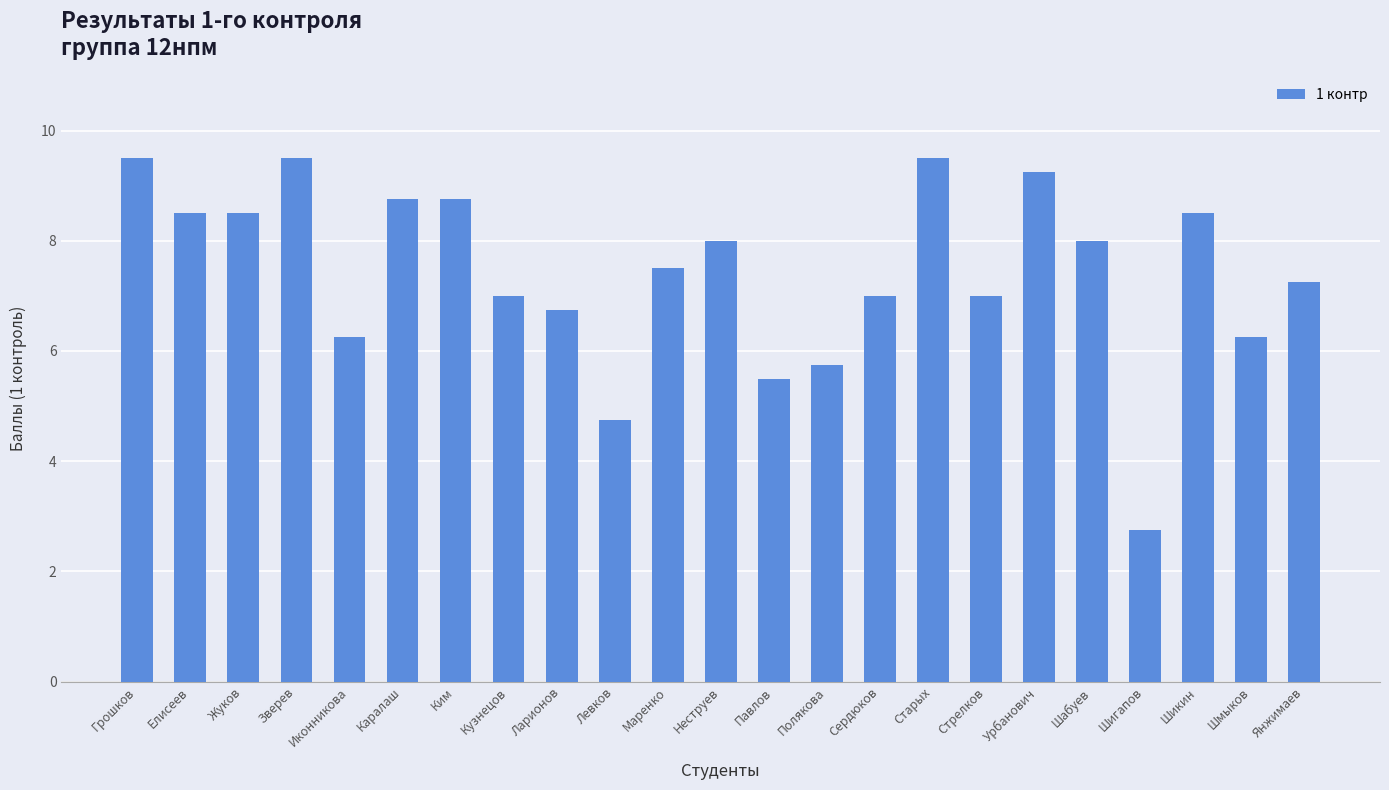

What is the sum of all values?

170.5